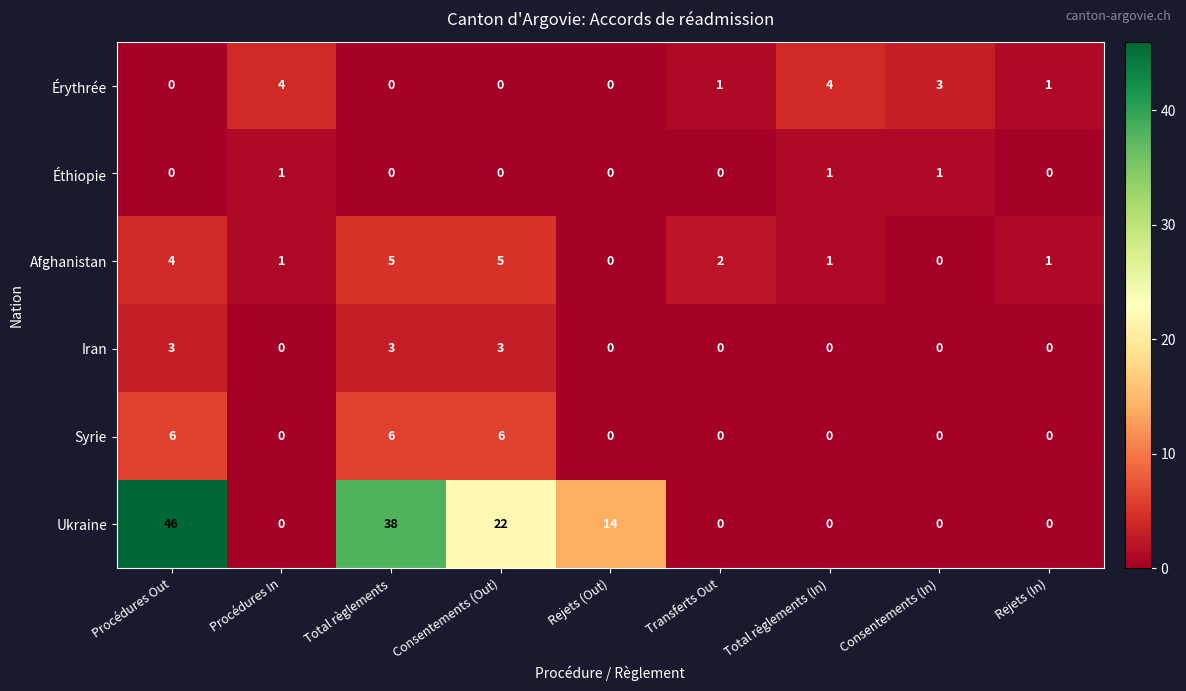

Rank the series by their maximum value, from highest to lowest.

Ukraine, Syrie, Afghanistan, Érythrée, Iran, Éthiopie